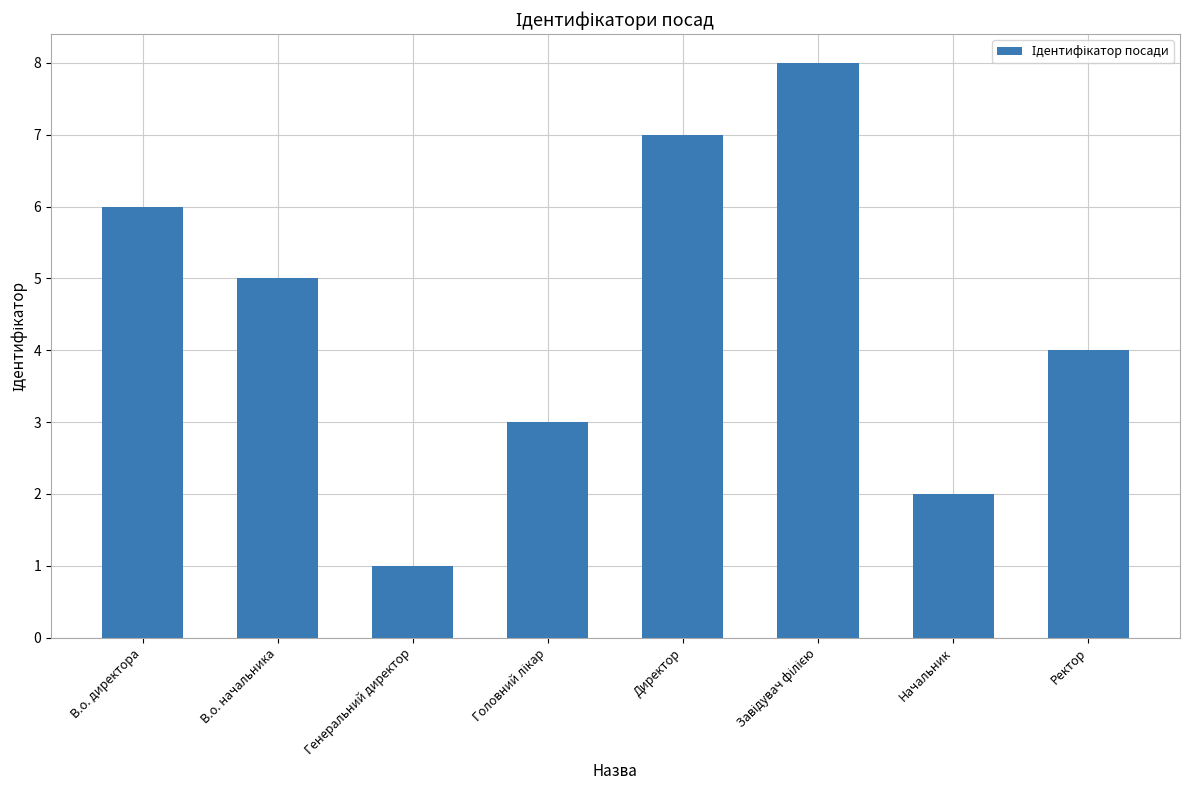

What is the difference between the second highest and second lowest values?

5